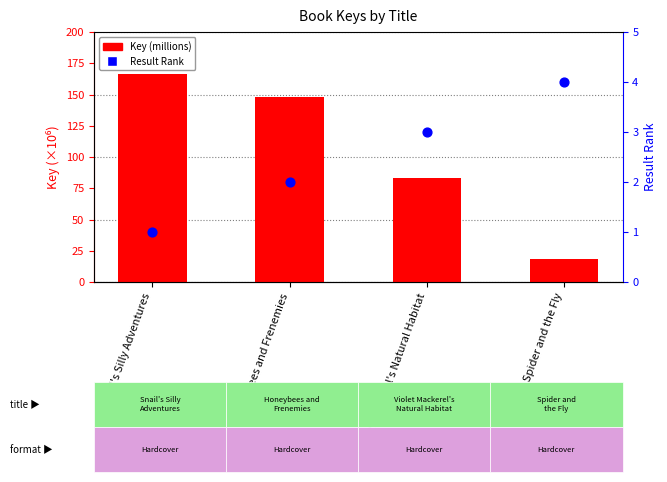

Is the value of Key (millions) at Snail's Silly Adventures greater than the value of Result Rank at Violet Mackerel's Natural Habitat?

Yes